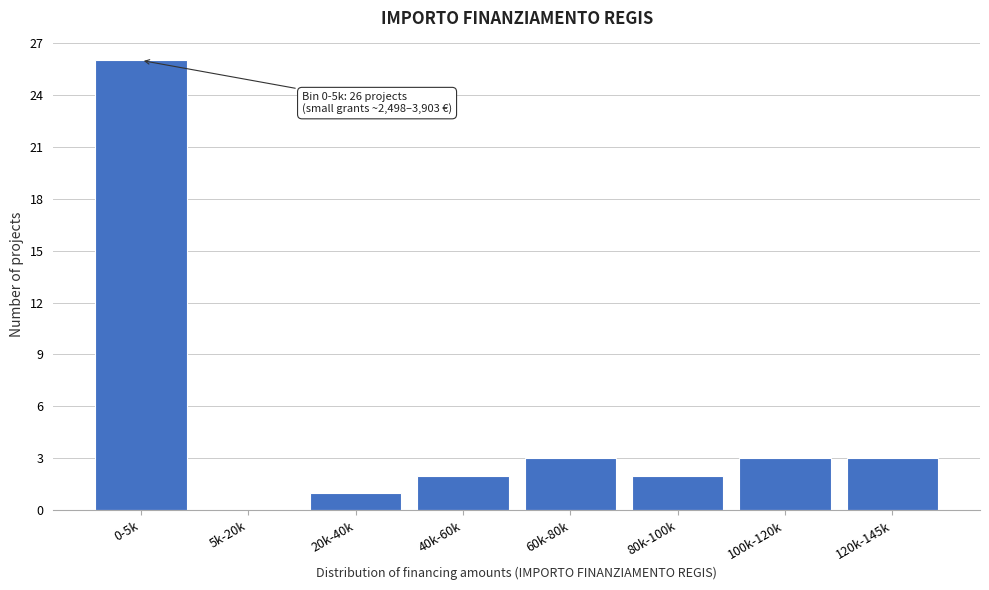

Reading left to right, list all the values displayed in this chart.

0-5k=26	5k-20k=0	20k-40k=1	40k-60k=2	60k-80k=3	80k-100k=2	100k-120k=3	120k-145k=3